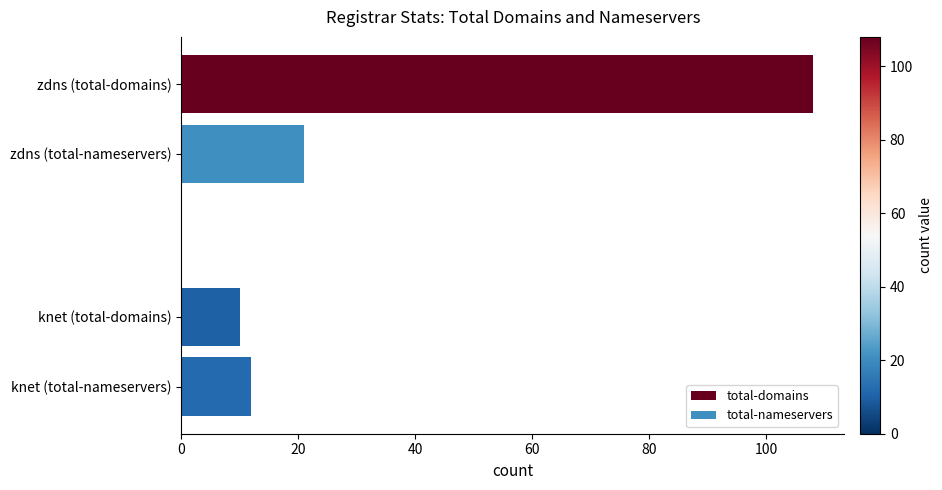

Which series has the largest total across all categories?

total-domains